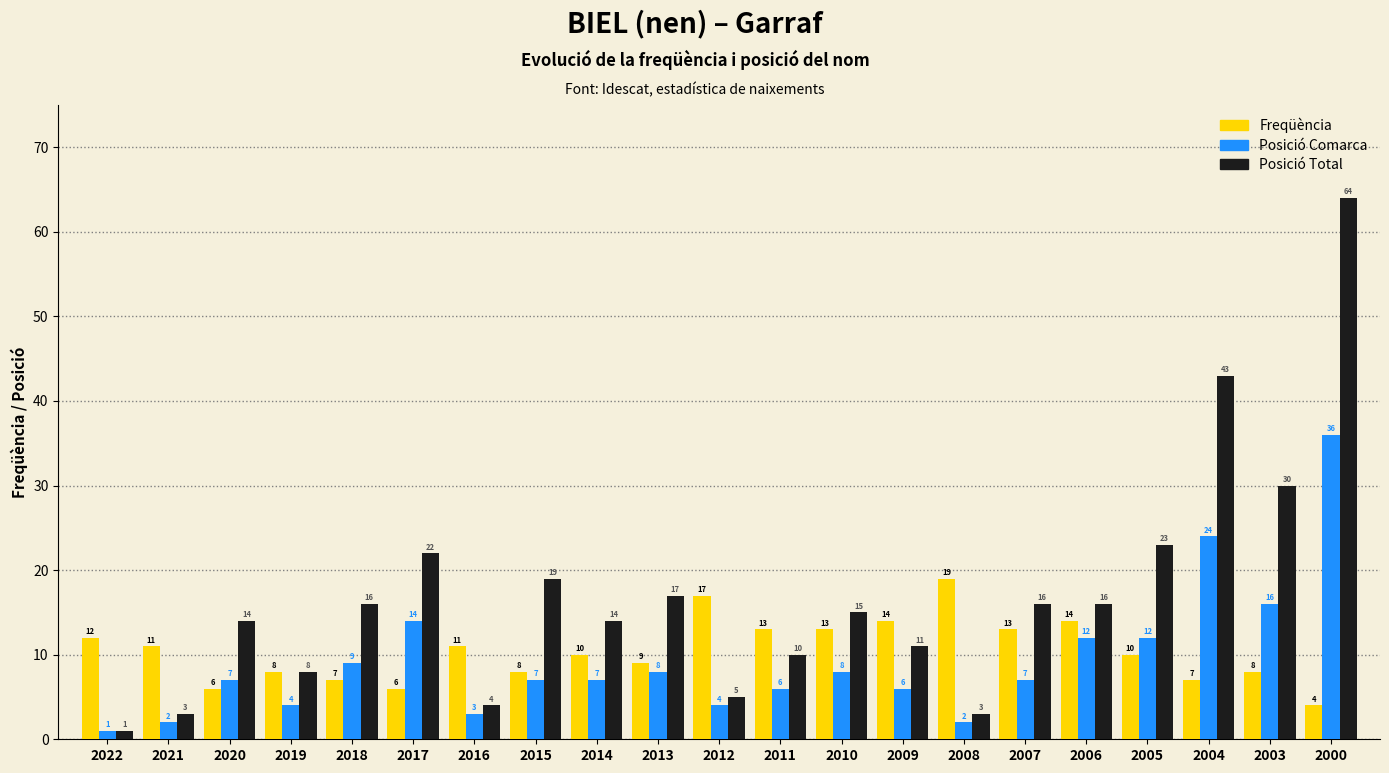

Reading left to right, list all the values displayed in this chart.

Freqüència: 12	11	6	8	7	6	11	8	10	9	17	13	13	14	19	13	14	10	7	8	4
Posició Comarca: 1	2	7	4	9	14	3	7	7	8	4	6	8	6	2	7	12	12	24	16	36
Posició Total: 1	3	14	8	16	22	4	19	14	17	5	10	15	11	3	16	16	23	43	30	64